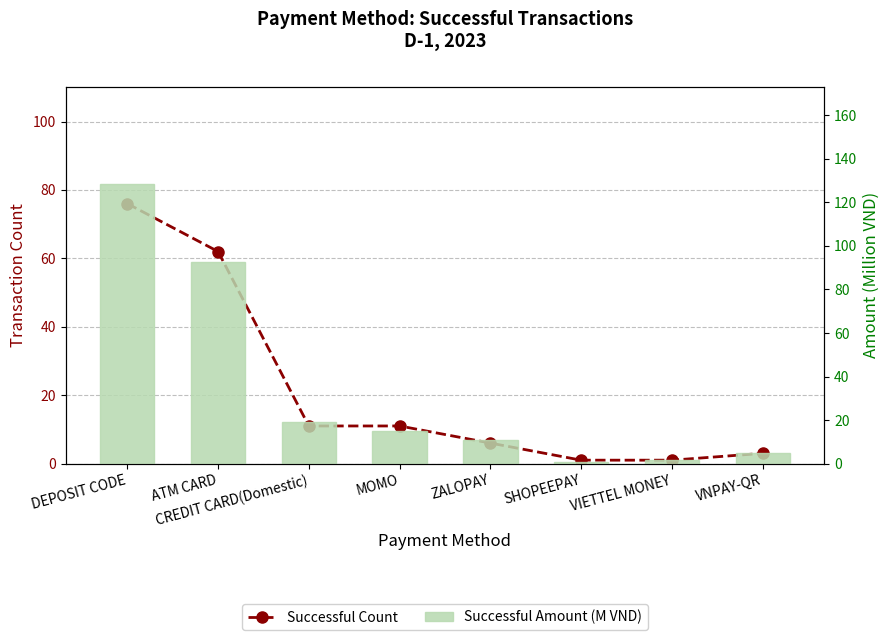

List the labels in order of Successful Count value, largest first.

DEPOSIT CODE, ATM CARD, CREDIT CARD(Domestic), MOMO, ZALOPAY, VNPAY-QR, SHOPEEPAY, VIETTEL MONEY